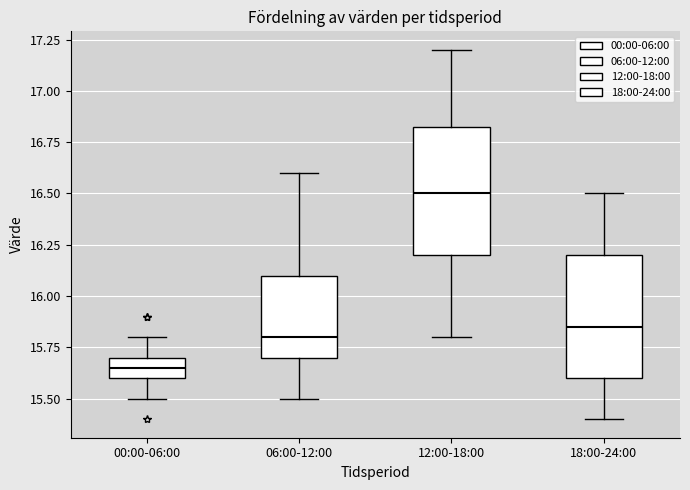

Where does the median line of the box for 00:00-06:00 sit on the y-axis? The values are not printed on the chart, so give them approximately, as read against the axis.

15.65